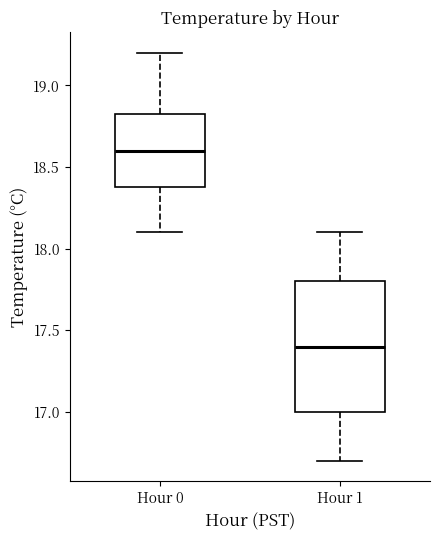

Where is the upper edge of the box for Hour 1 on the y-axis? The values are not printed on the chart, so give them approximately, as read against the axis.

17.80